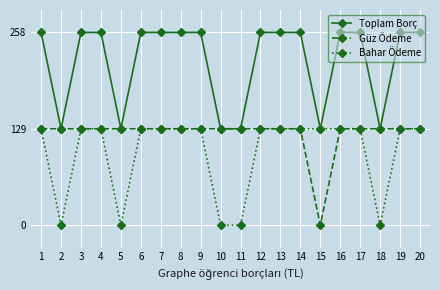

How many Toplam Borç values are between 129 and 258?

20